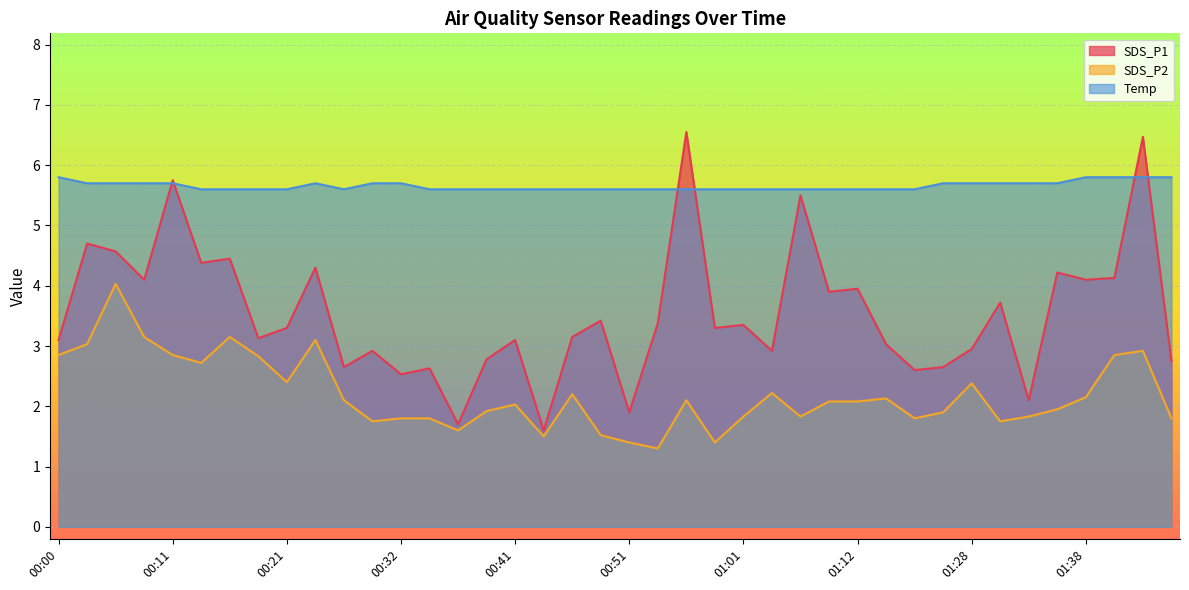

What is the label of the 5th point from the left?

00:11